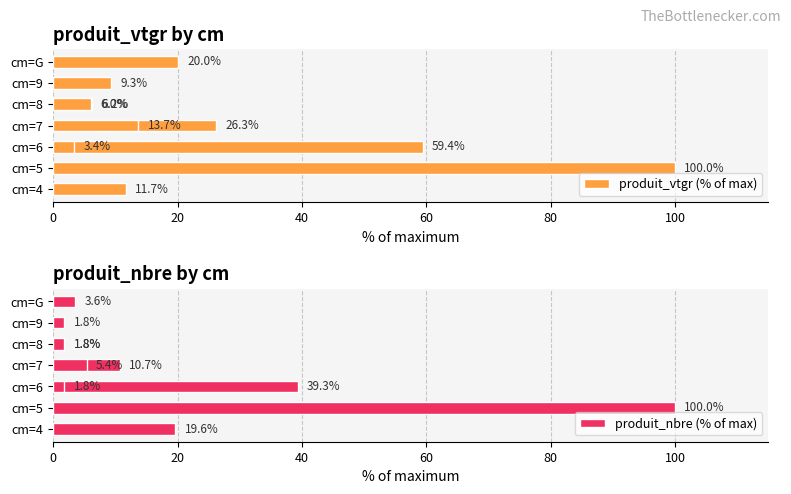

Is it true that produit_nbre (% of max) equals 7.5 at 120?

False